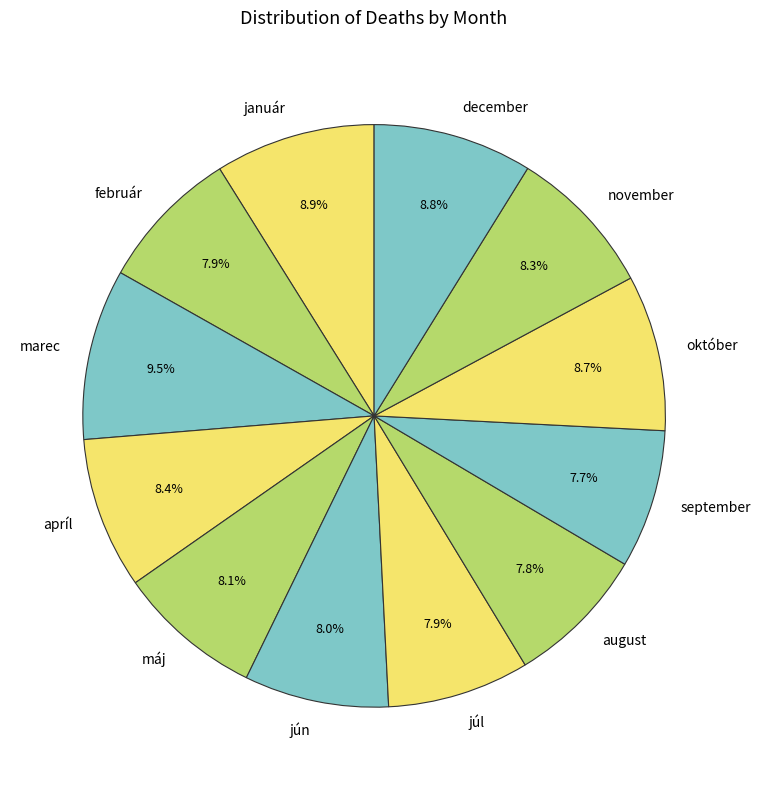

To the nearest percent, what is the average slice percentage?

8%